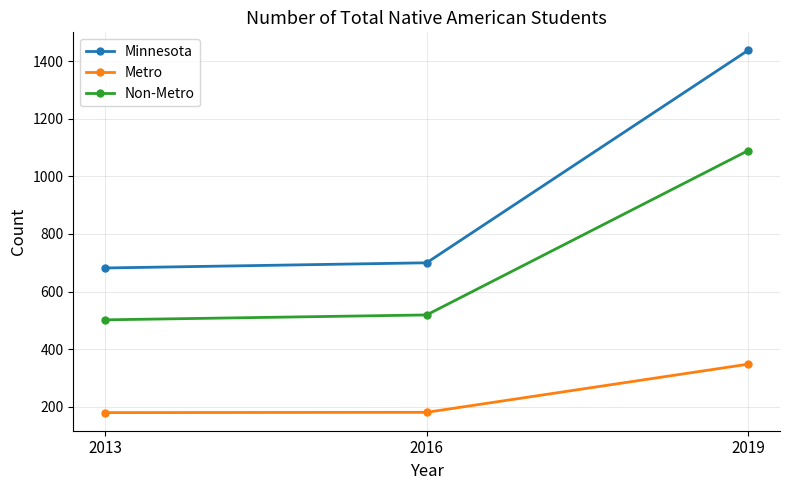

What is the value of the Non-Metro point at the 2nd from the left?

519